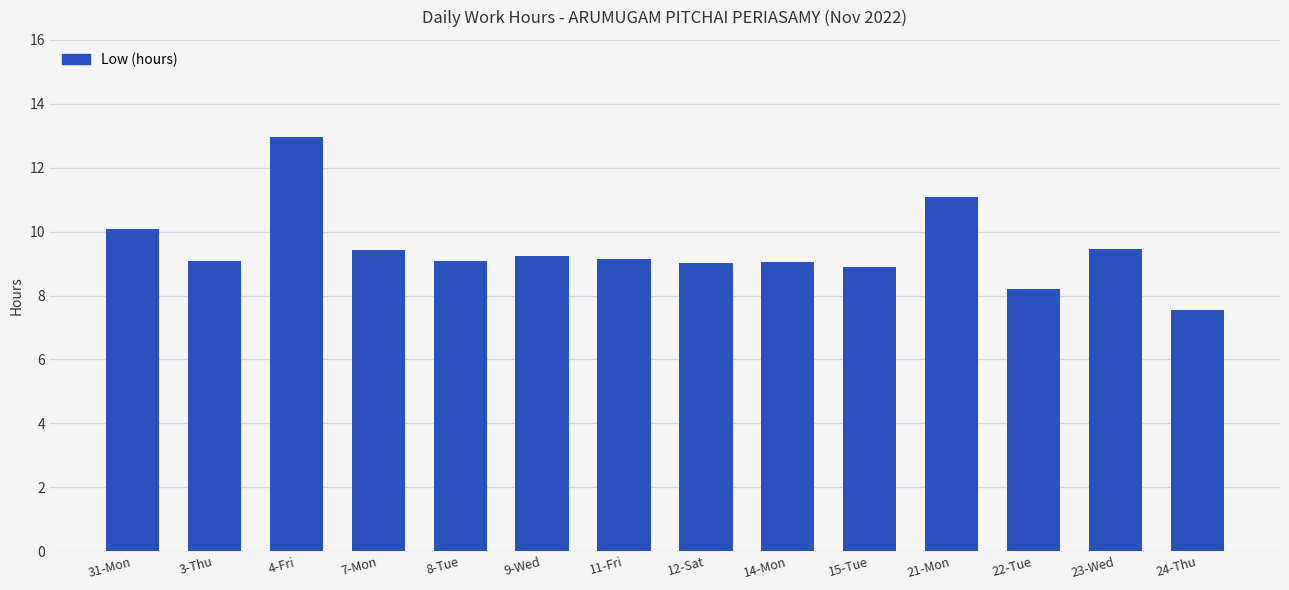

What is the ratio of the value at 4-Fri to the value at 23-Wed?

1.4